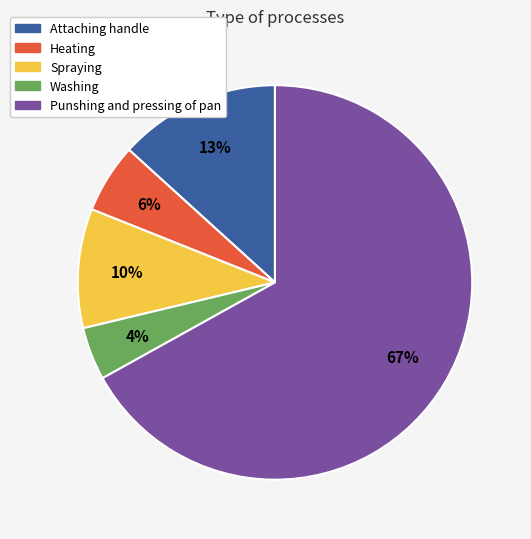

What percentage is the Spraying slice, to the nearest percent?

10%